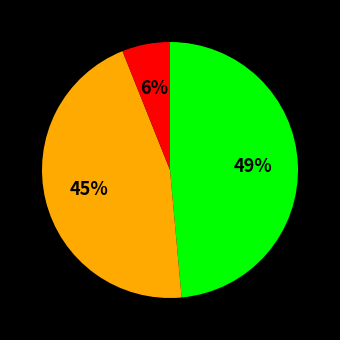

Does any single category account for the majority?

No